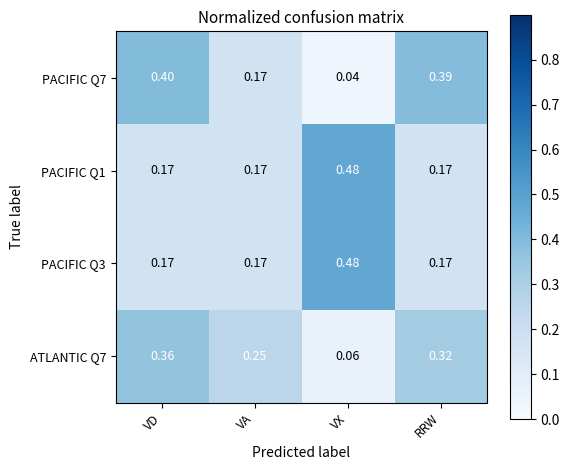

Which label corresponds to the largest value in the chart?

VX